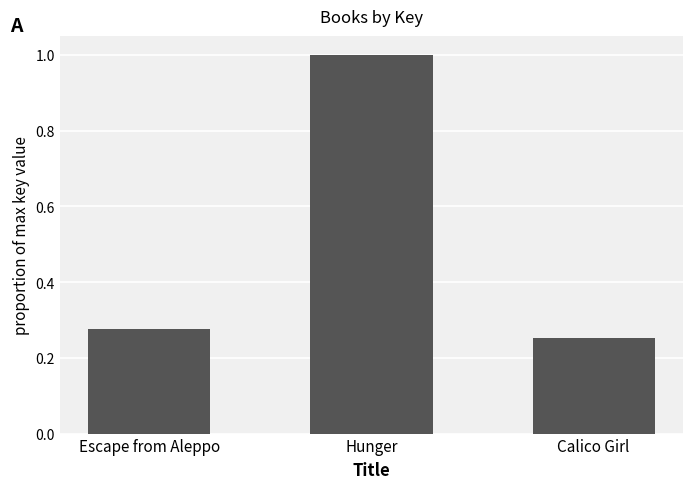

What is the label of the 1st bar from the left?

Escape from Aleppo